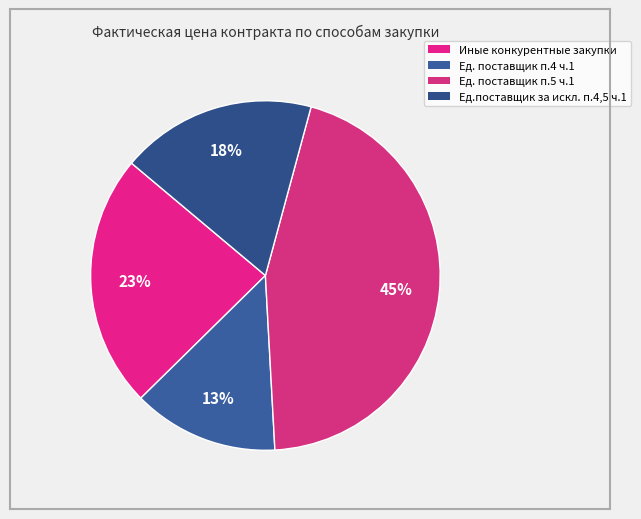

To the nearest percent, what is the difference between the Иные конкурентные закупки and Ед. поставщик п.4 ч.1 slice percentages?

10%